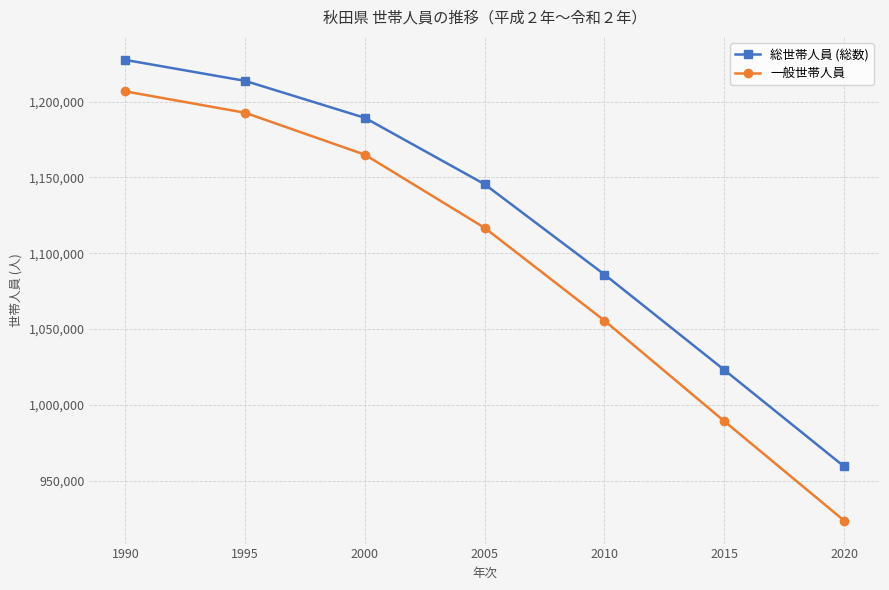

What is the approximate value of 総世帯人員 (総数) at 2010, to the nearest 100?

1086000